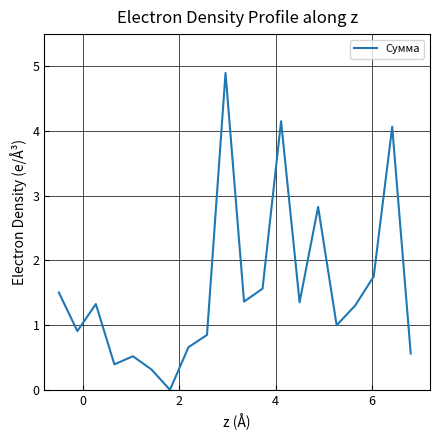

What is the difference between the maximum and minimum values?

4.9